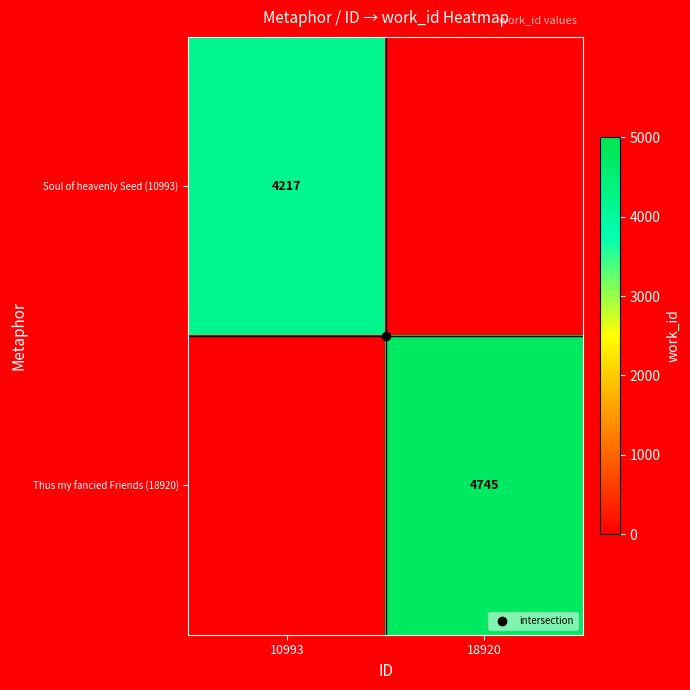

At how many categories does at least one series exceed 1900?

2